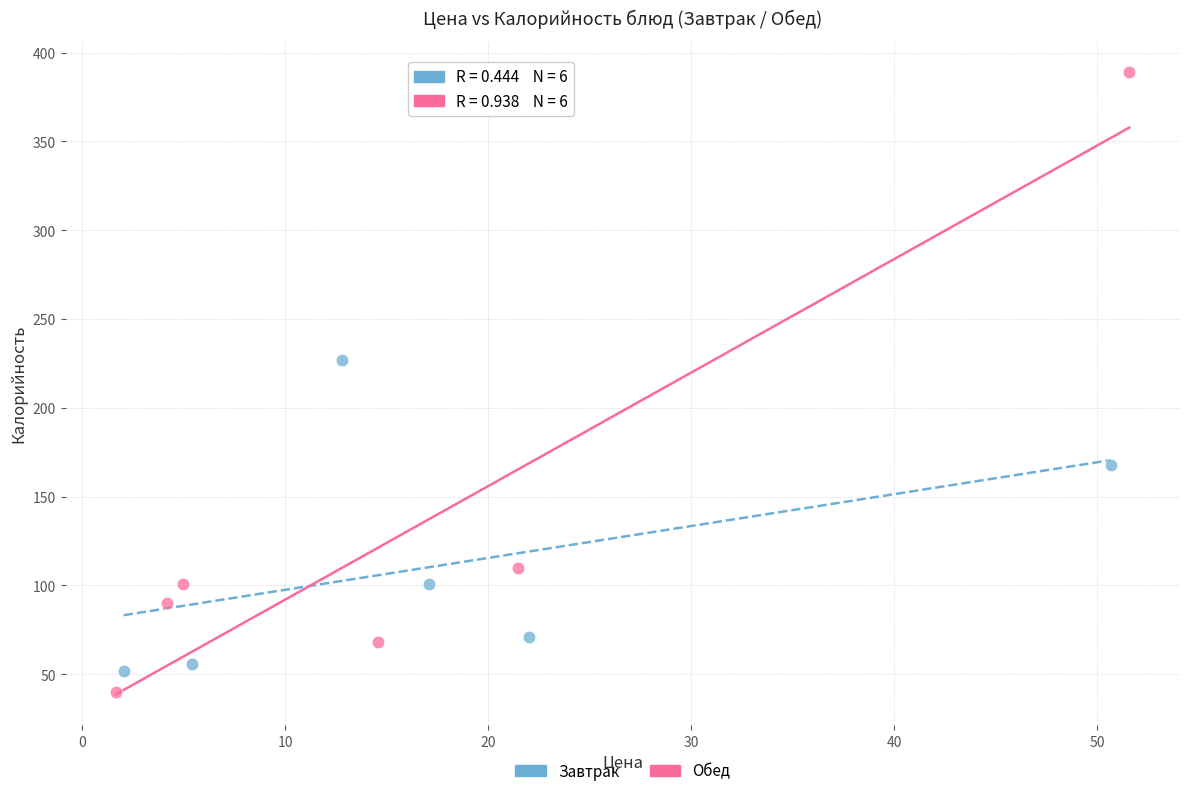

Which series reaches the maximum Y coordinate?

Обед